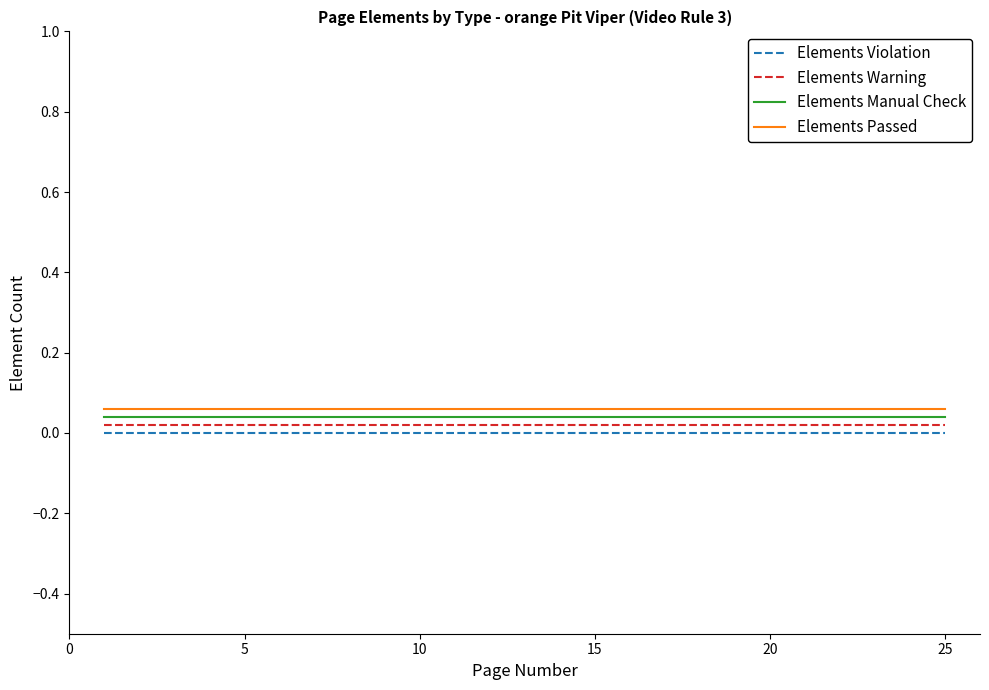

What are all the series names shown in the legend?

Elements Violation, Elements Warning, Elements Manual Check, Elements Passed